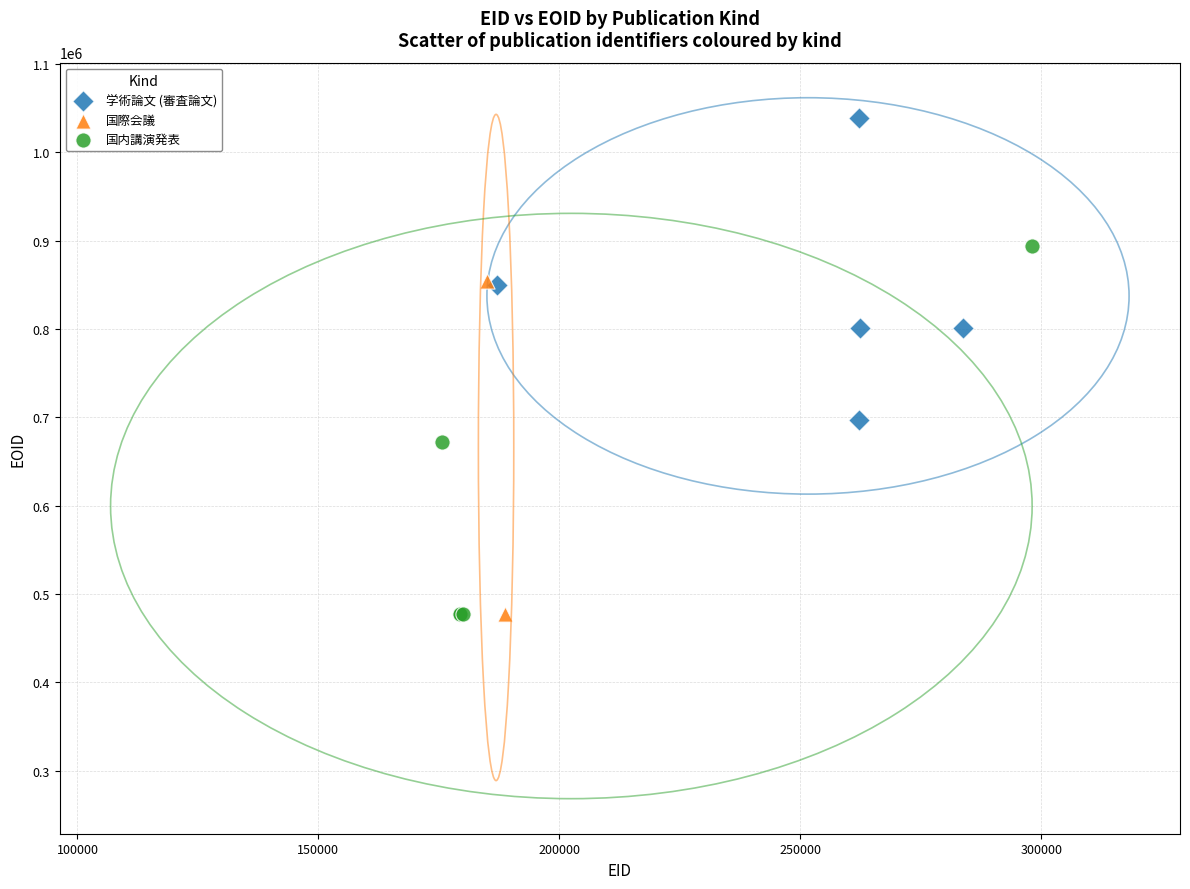

What are all the series names shown in the legend?

学術論文 (審査論文), 国際会議, 国内講演発表